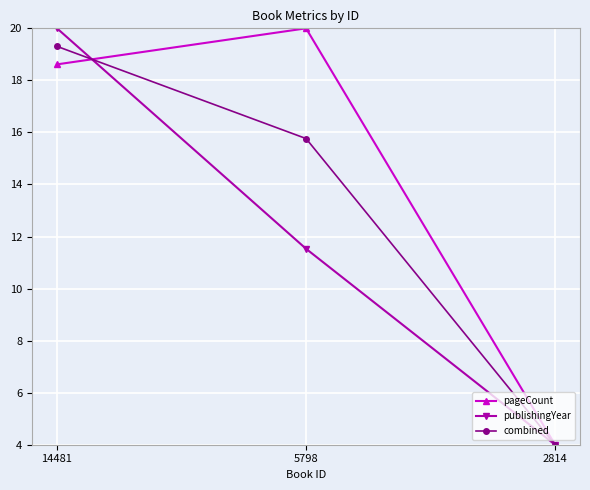

Reading right to left, what are all the values shown in this chart?

pageCount: 2814=4.0	5798=20.0	14481=18.6
publishingYear: 2814=4.0	5798=11.5	14481=20.0
combined: 2814=4.0	5798=15.8	14481=19.3